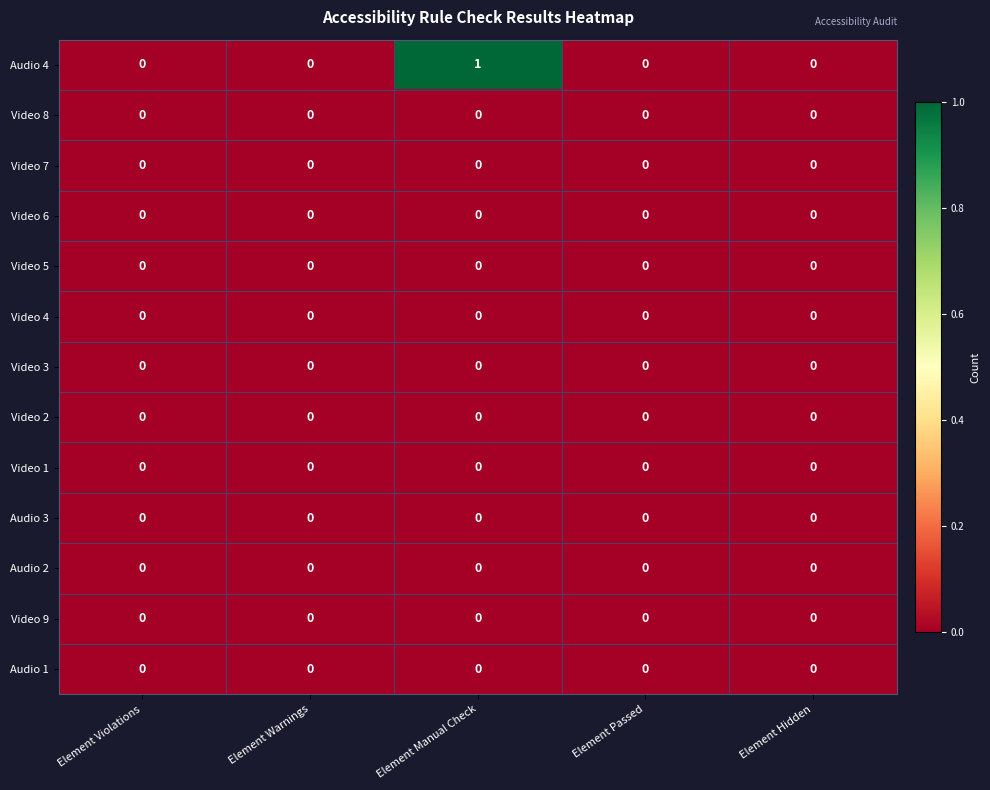

The value of Video 5 at Element Manual Check is 0. True or false?

True